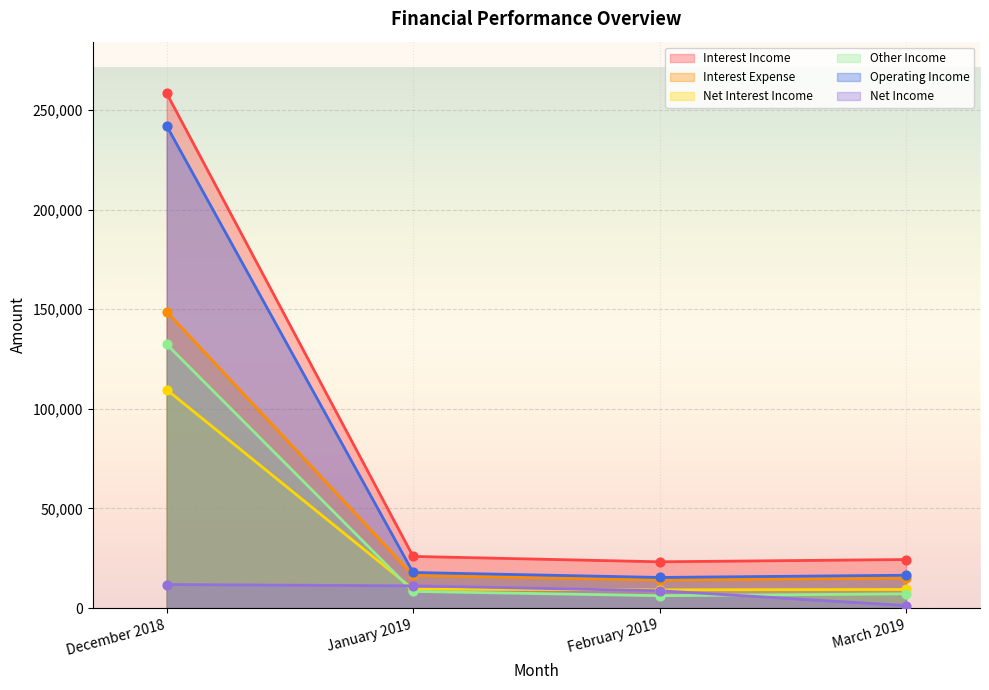

Which series reaches the maximum Y coordinate?

Interest Income